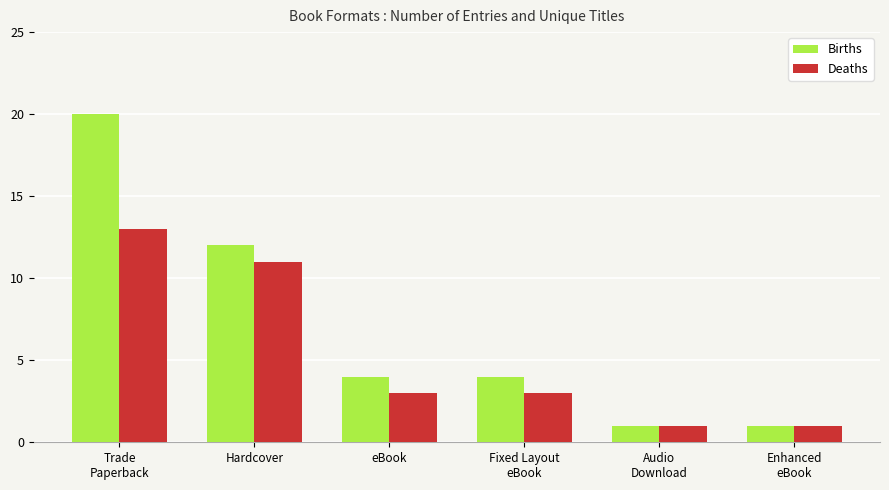

How many groups of bars are there?

6